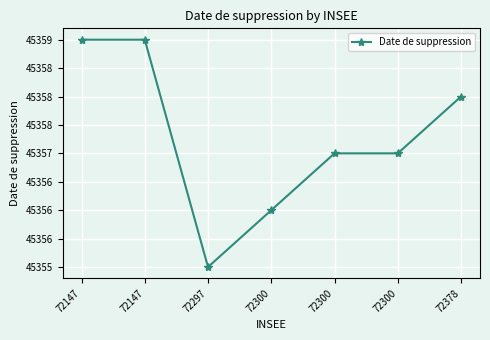

List the labels in order of value, largest first.

72147, 72147, 72378, 72300, 72300, 72300, 72297